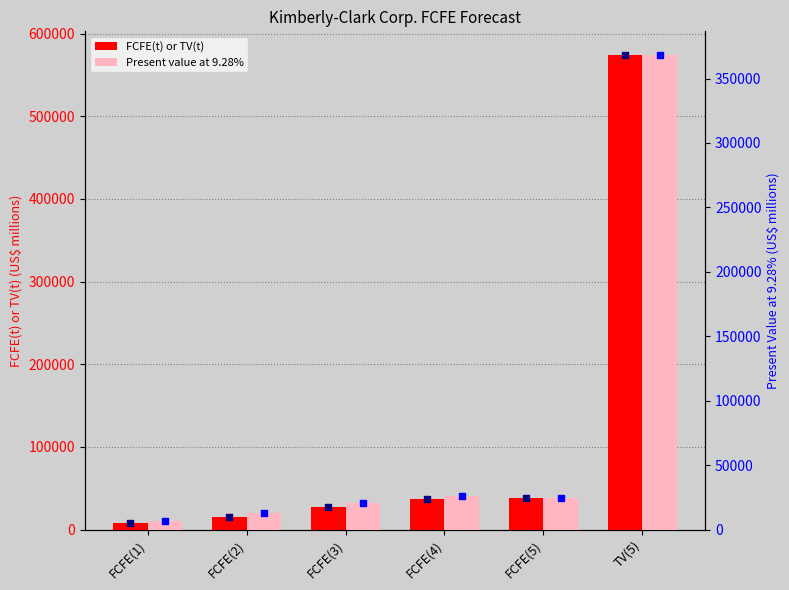

At how many categories does at least one series exceed 86853?

1